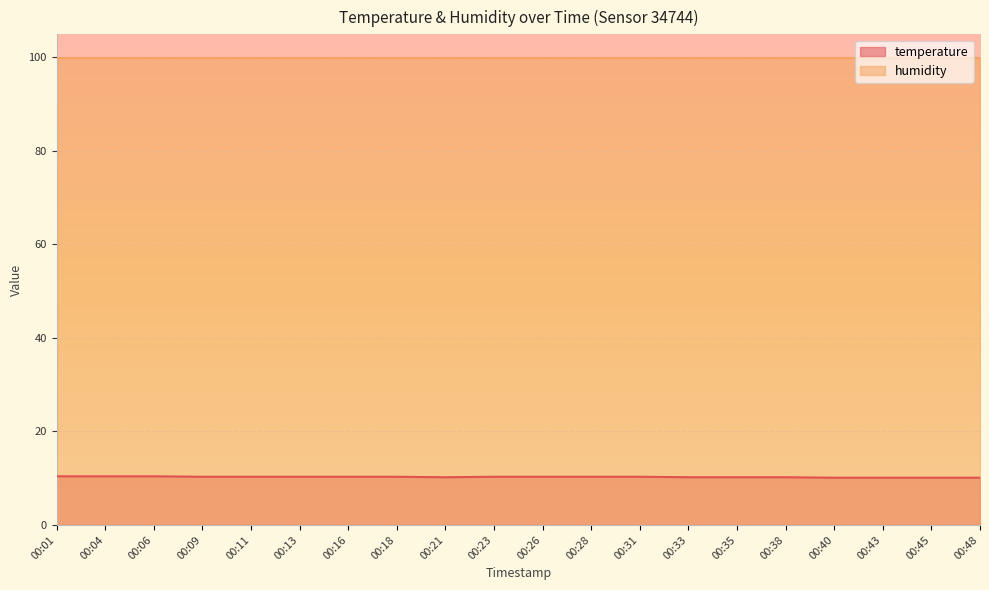

How many data points does each series have?

20